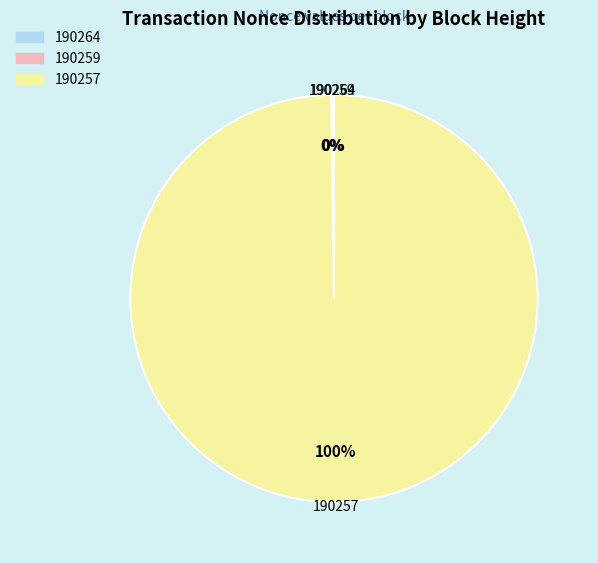

True or false: 190257 accounts for 100% of the total.

True